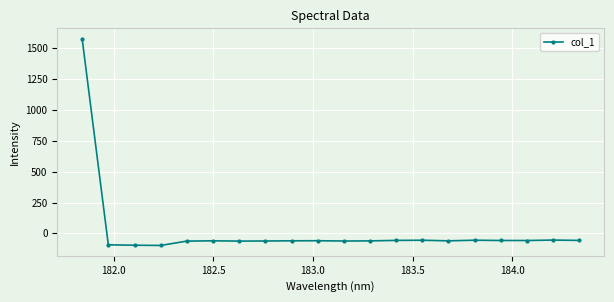

What is the sum of all values?

364.8